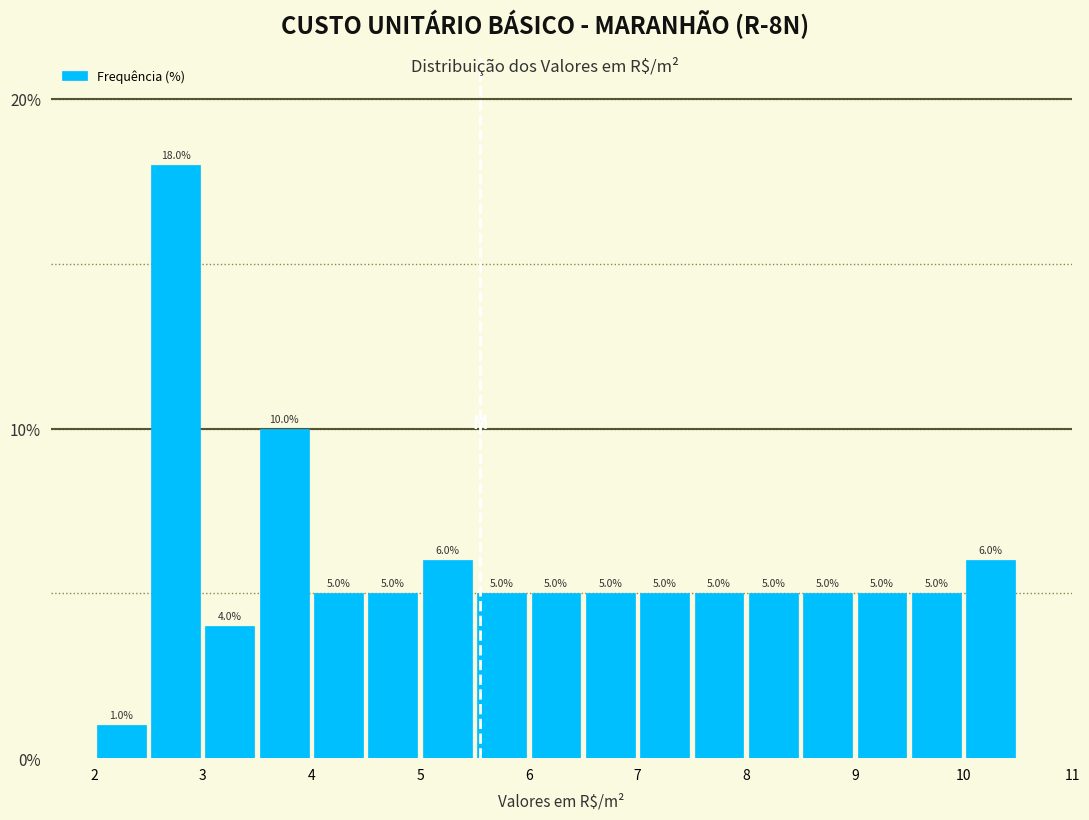

What is the height of the bar covering 9.5 to 10.0 on the x-axis?

5.0